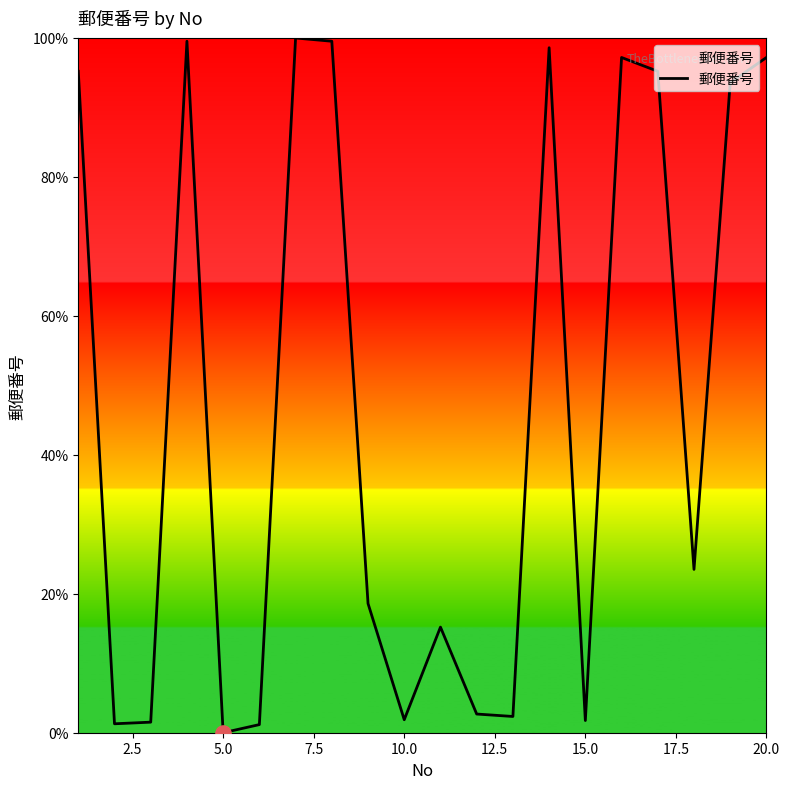

What is the greatest value displayed?

100.0